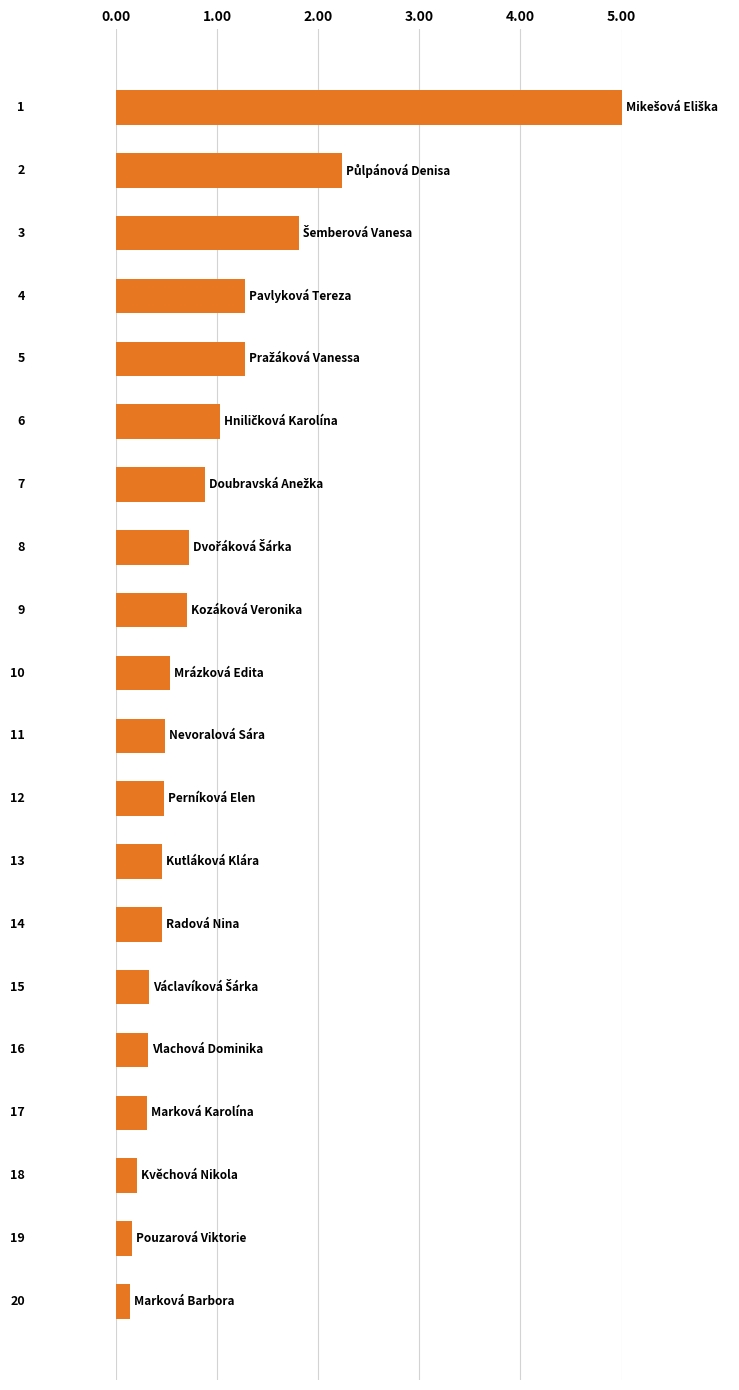

Count the number of data series in this chart.

1